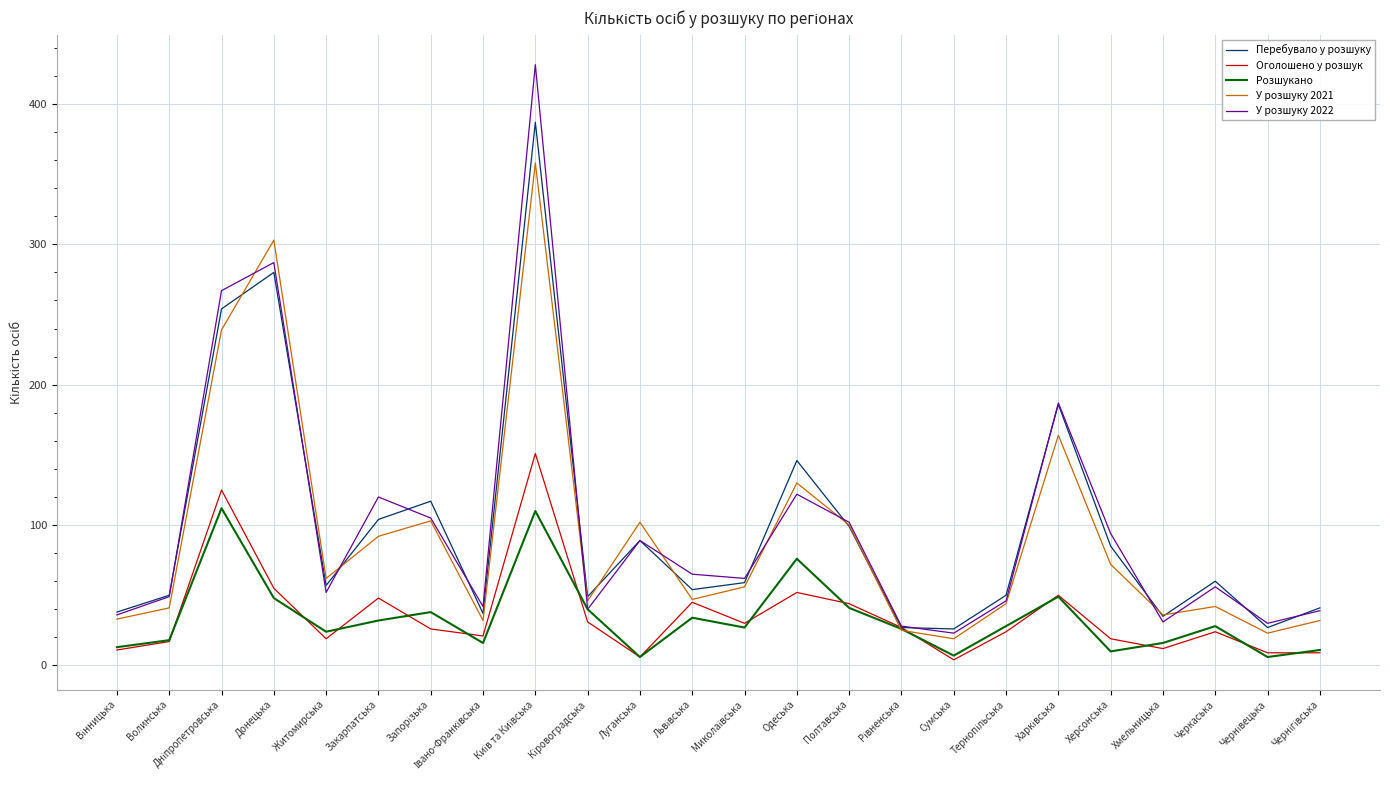

Read the У розшуку 2022 value at Херсонська.

94